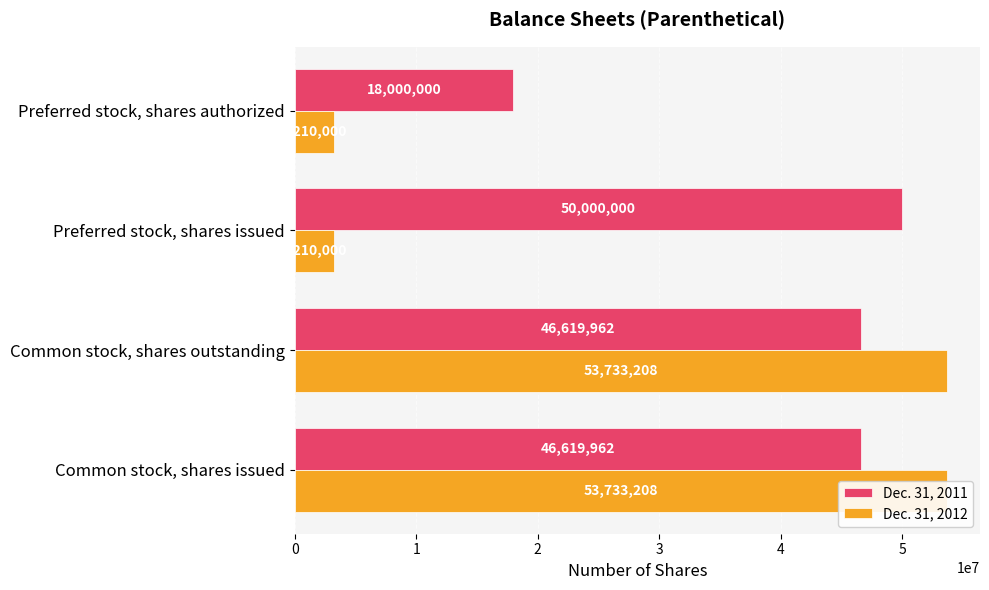

How many bars are there in total?

8